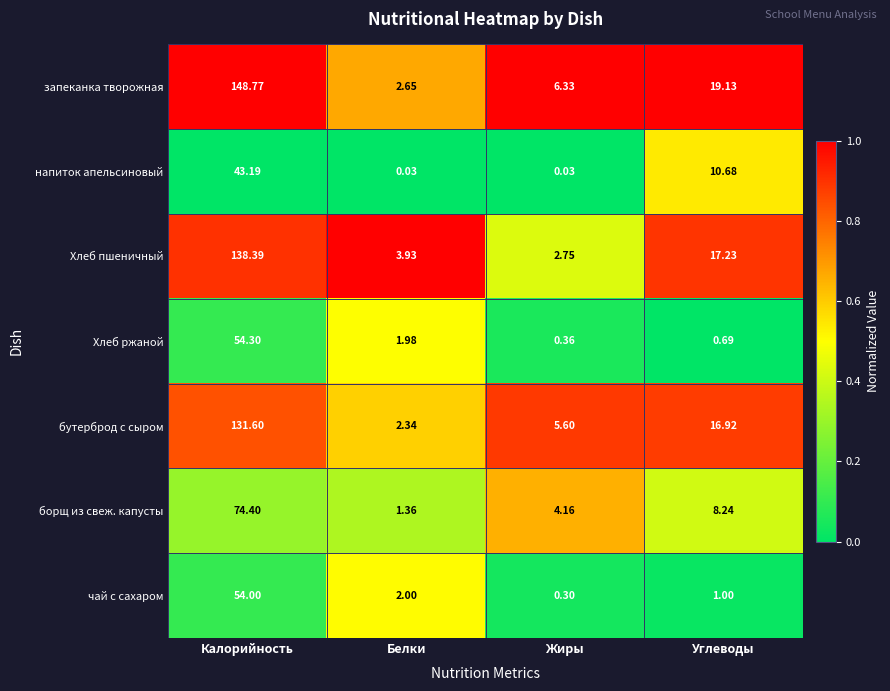

Where does the бутерброд с сыром series first go above 16?

Калорийность